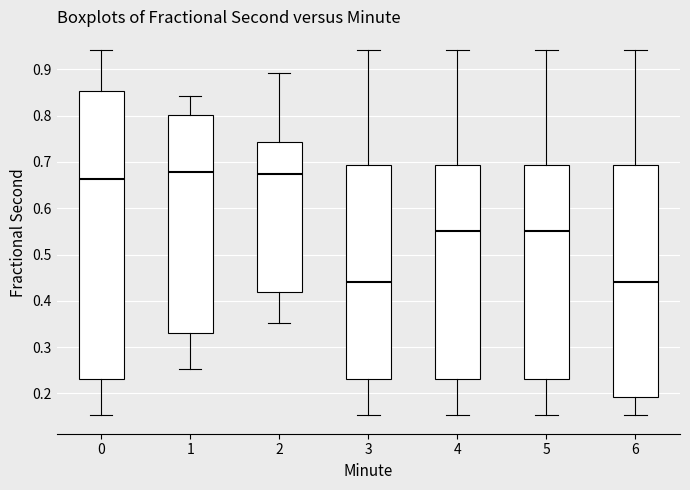

Reading left to right, transcribe this box plot: for each box, give where its median line is, the range the box spans, and where its two whiskers end, as read against the y-axis. The values are not printed on the chart, so give them approximately, as read against the axis.

0: median 0.66, box 0.23 to 0.85, whiskers 0.15 to 0.94
1: median 0.68, box 0.33 to 0.80, whiskers 0.25 to 0.84
2: median 0.67, box 0.42 to 0.74, whiskers 0.35 to 0.89
3: median 0.44, box 0.23 to 0.69, whiskers 0.15 to 0.94
4: median 0.55, box 0.23 to 0.69, whiskers 0.15 to 0.94
5: median 0.55, box 0.23 to 0.69, whiskers 0.15 to 0.94
6: median 0.44, box 0.19 to 0.69, whiskers 0.15 to 0.94